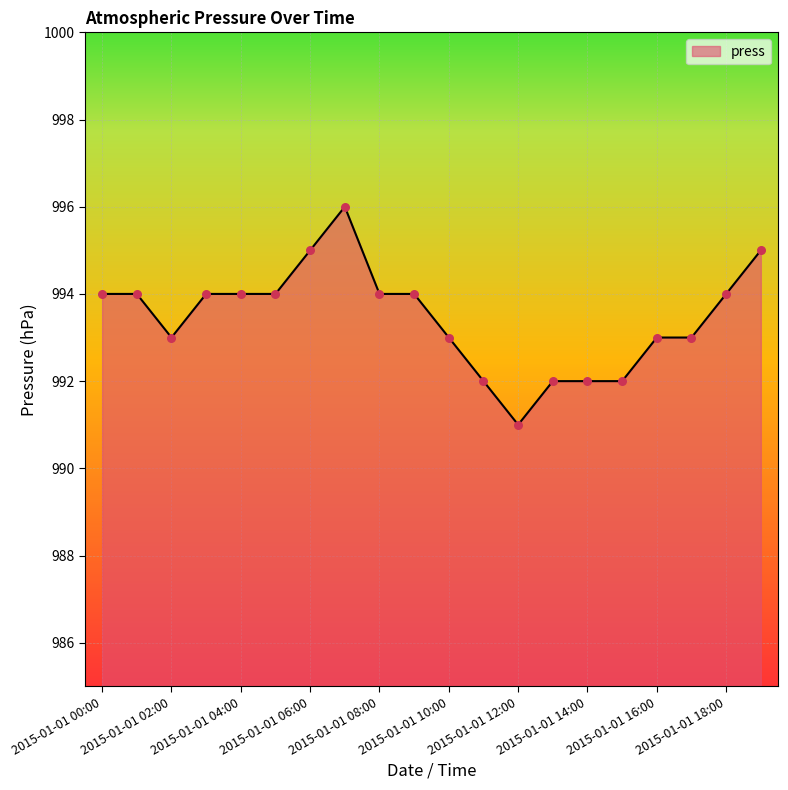

What is the minimum value shown in the chart?

991